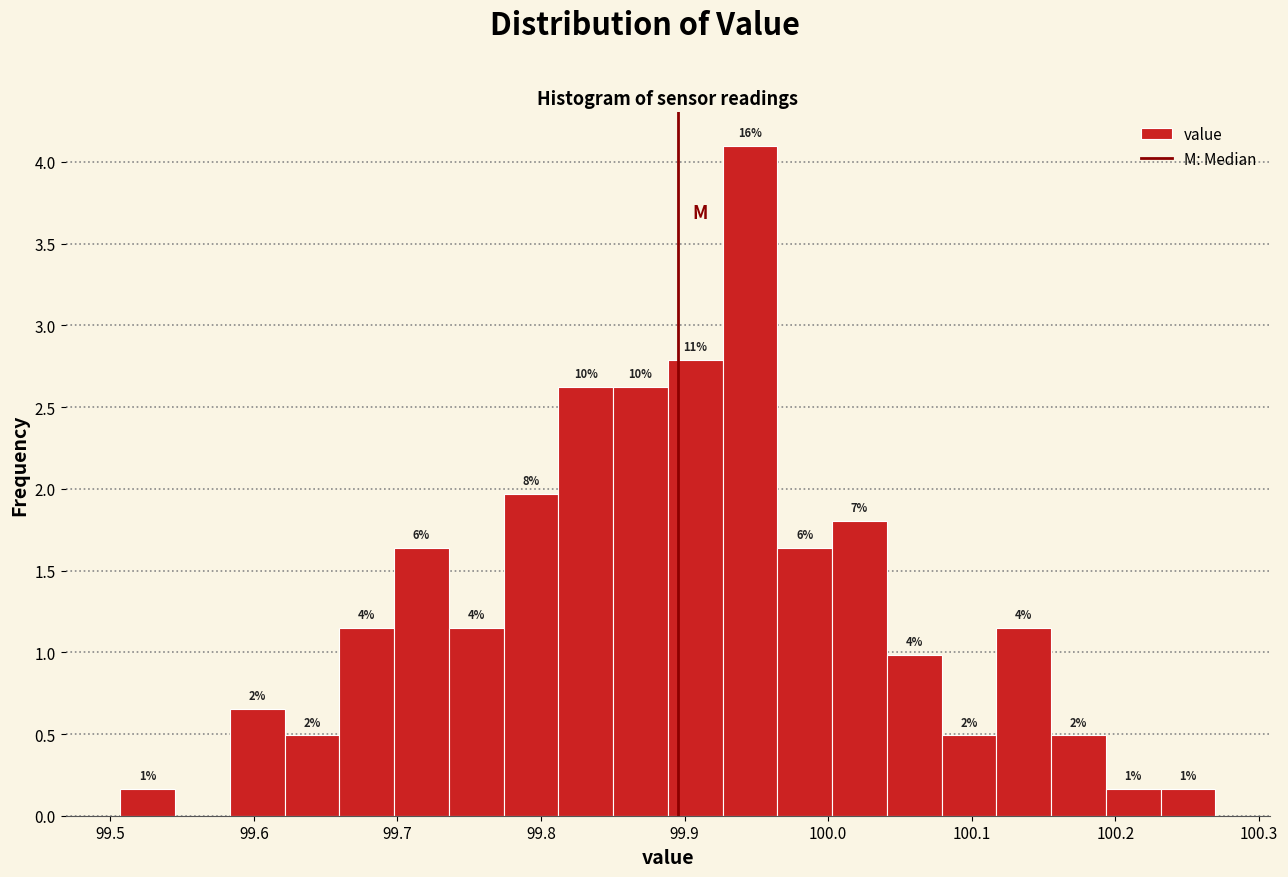

Read against the x-axis, roughly where is the centre of the tallest bar?

99.95